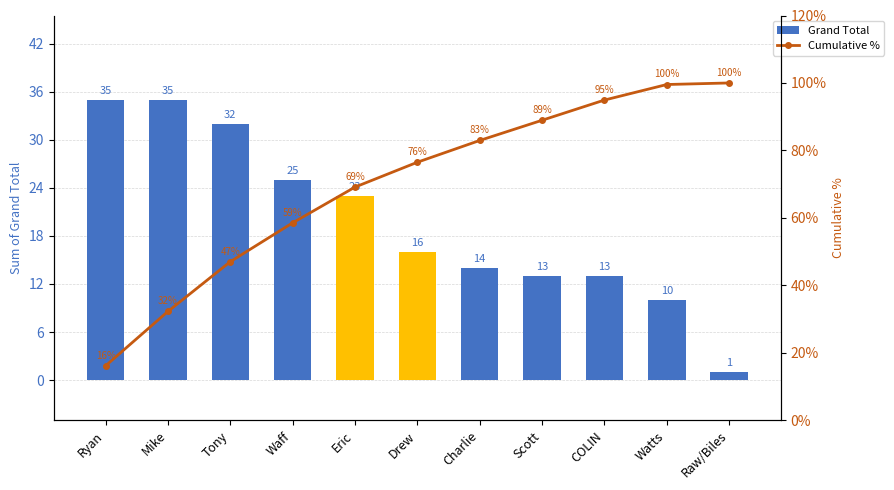

The Grand Total series shows 22.5 at Drew. True or false?

False